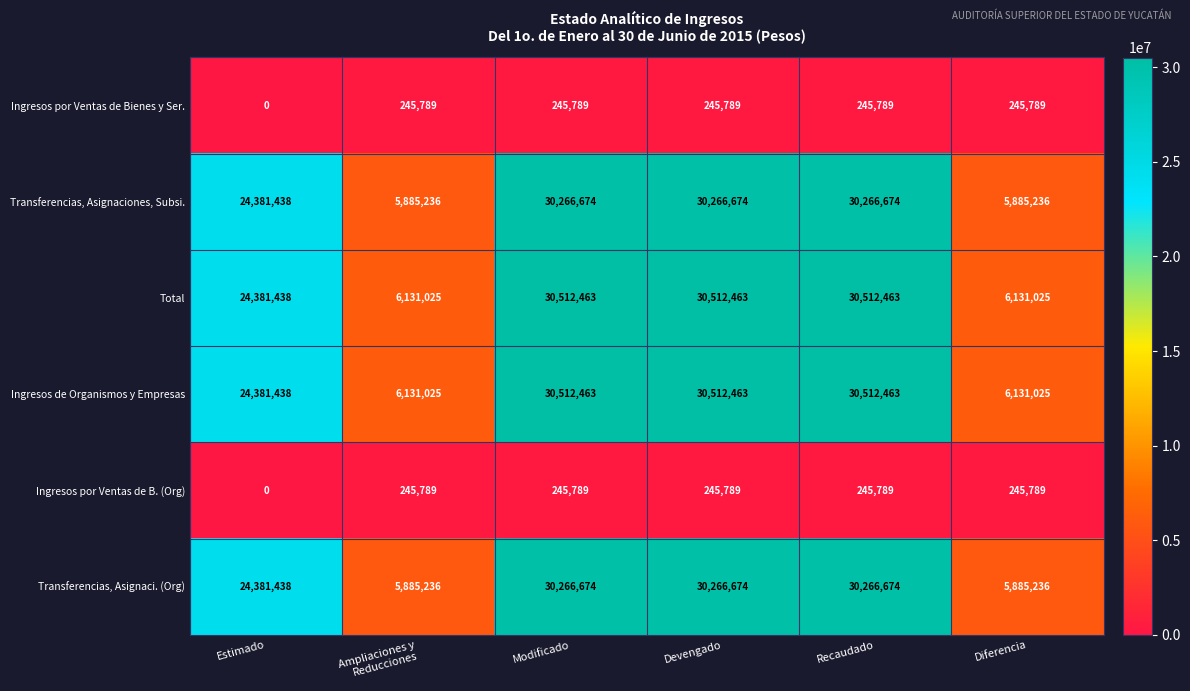

Which category has the lowest value in the Ingresos por Ventas de B. (Org) series?

Estimado